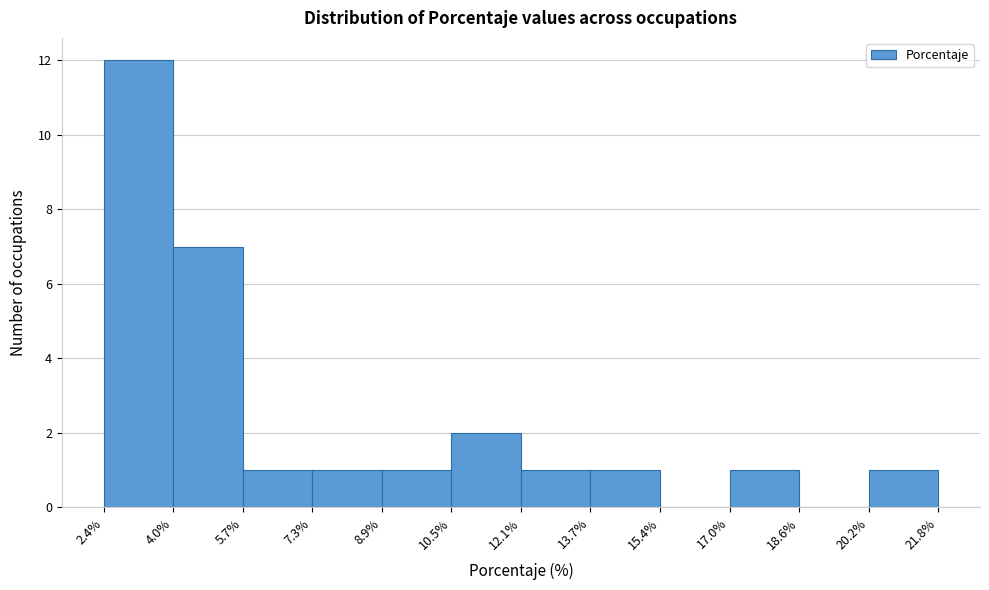

How tall is the bar that spans 13.7% to 15.4% on the x-axis? The values are not printed on the chart, so give them approximately, as read against the axis.

1